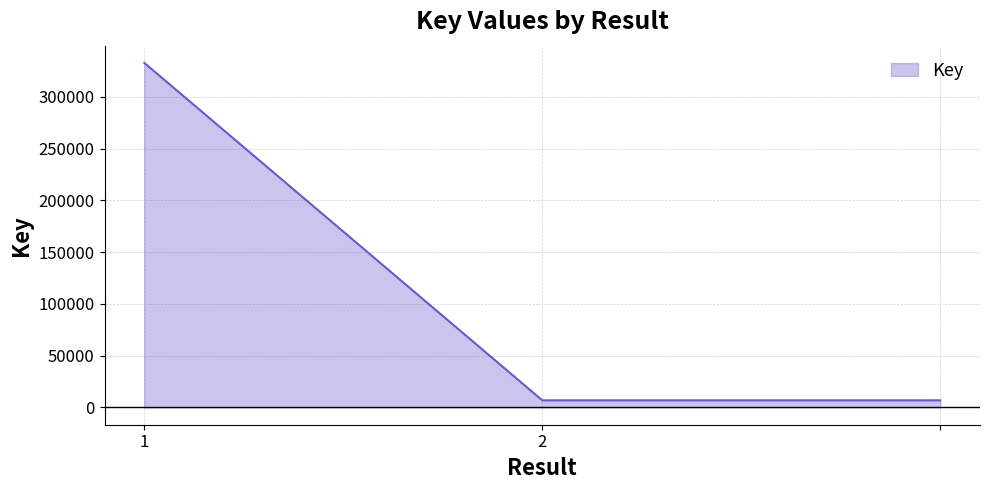

What is the maximum value shown in the chart?

332751